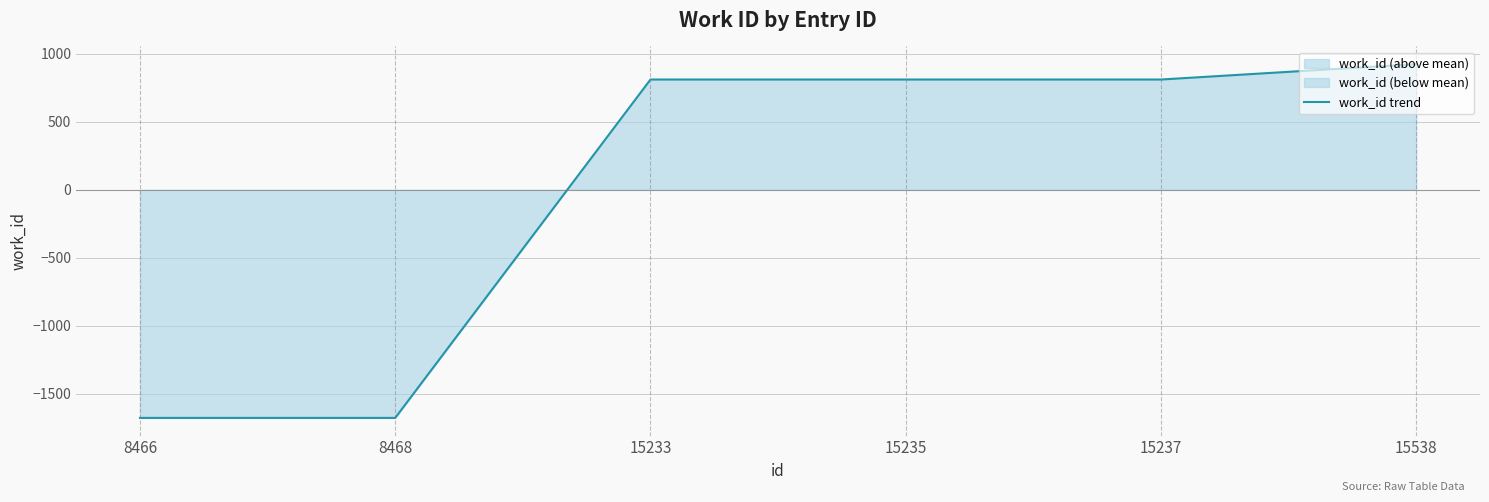

What is the approximate value at 15237?

809.5